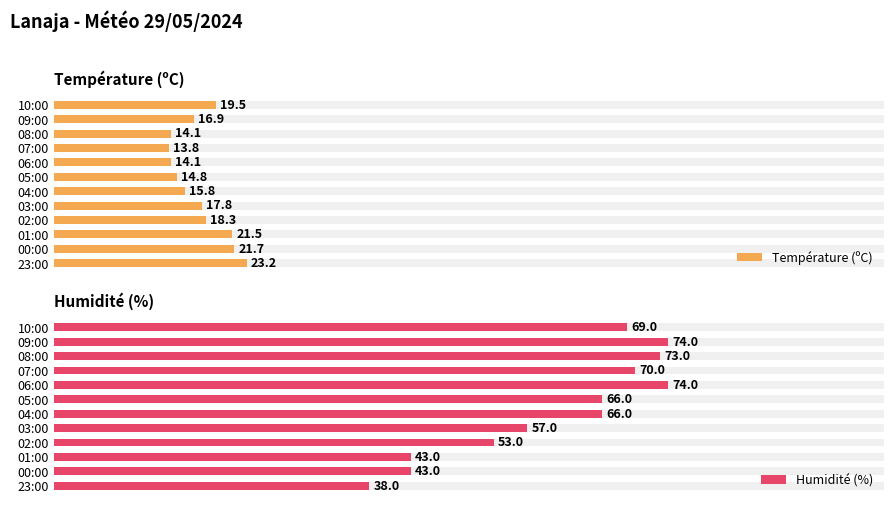

List the series in order of their overall mean, lowest first.

Température (ºC), Humidité (%)